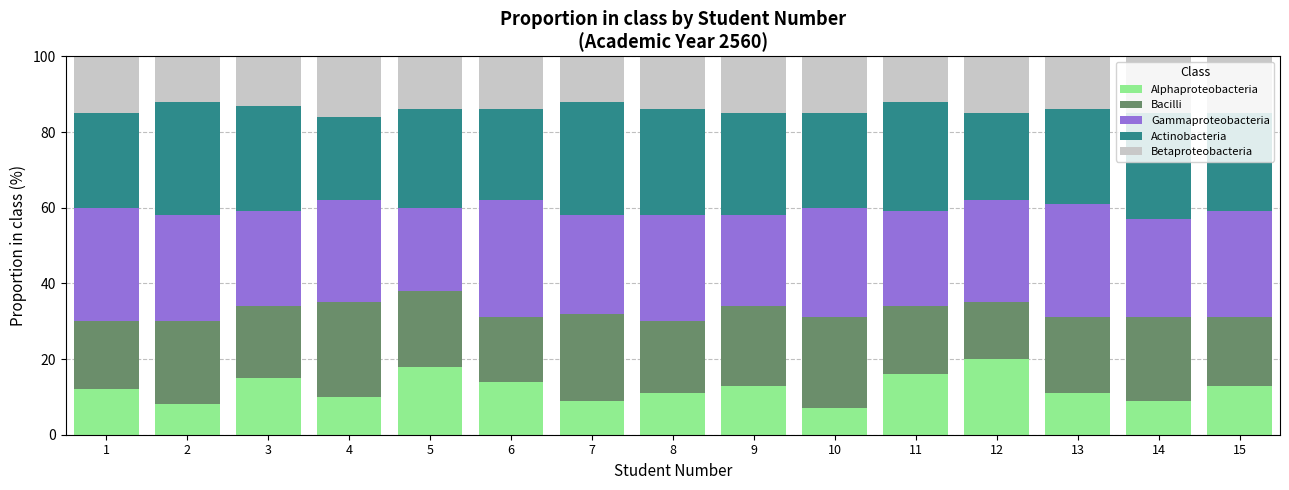

How many categories are shown in the chart?

15